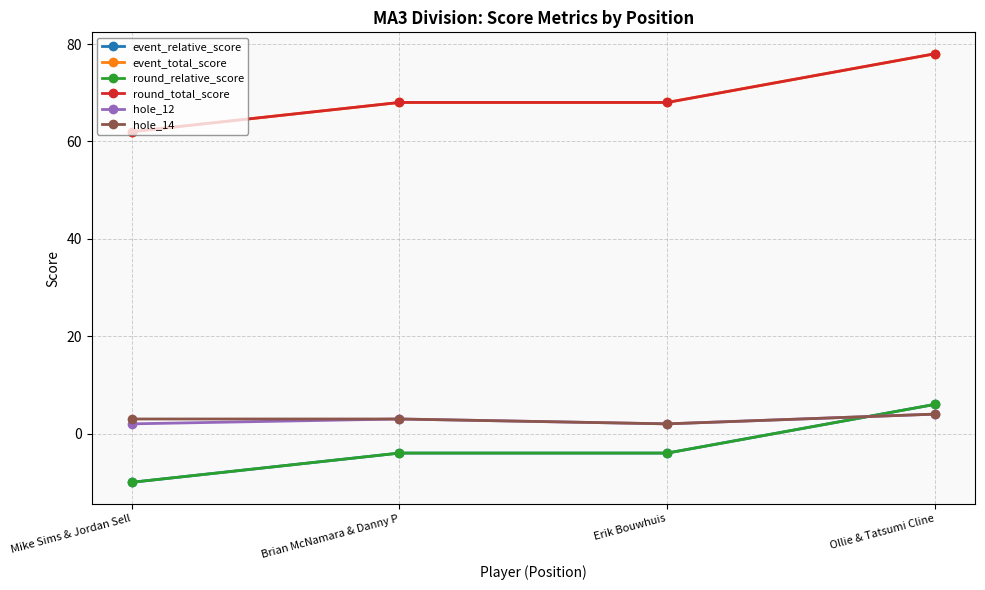

Reading right to left, extract all data points from this chart.

event_relative_score: Ollie & Tatsumi Cline=6	Erik Bouwhuis=-4	Brian McNamara & Danny P=-4	Mike Sims & Jordan Sell=-10
event_total_score: Ollie & Tatsumi Cline=78	Erik Bouwhuis=68	Brian McNamara & Danny P=68	Mike Sims & Jordan Sell=62
round_relative_score: Ollie & Tatsumi Cline=6	Erik Bouwhuis=-4	Brian McNamara & Danny P=-4	Mike Sims & Jordan Sell=-10
round_total_score: Ollie & Tatsumi Cline=78	Erik Bouwhuis=68	Brian McNamara & Danny P=68	Mike Sims & Jordan Sell=62
hole_12: Ollie & Tatsumi Cline=4	Erik Bouwhuis=2	Brian McNamara & Danny P=3	Mike Sims & Jordan Sell=2
hole_14: Ollie & Tatsumi Cline=4	Erik Bouwhuis=2	Brian McNamara & Danny P=3	Mike Sims & Jordan Sell=3